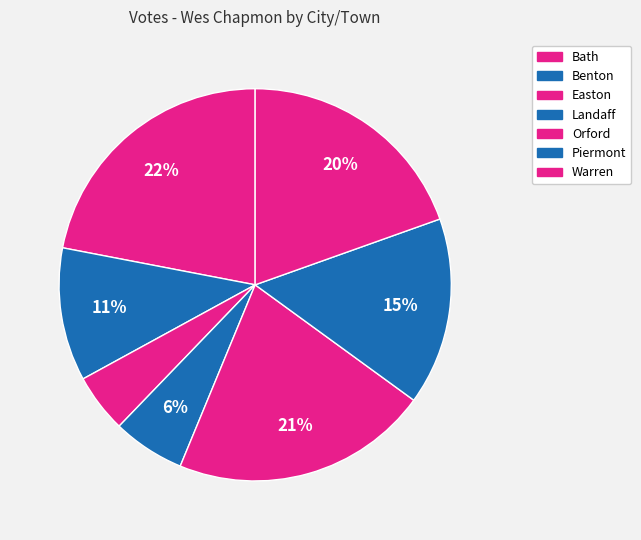

Which category has the smallest portion of the pie?

Easton